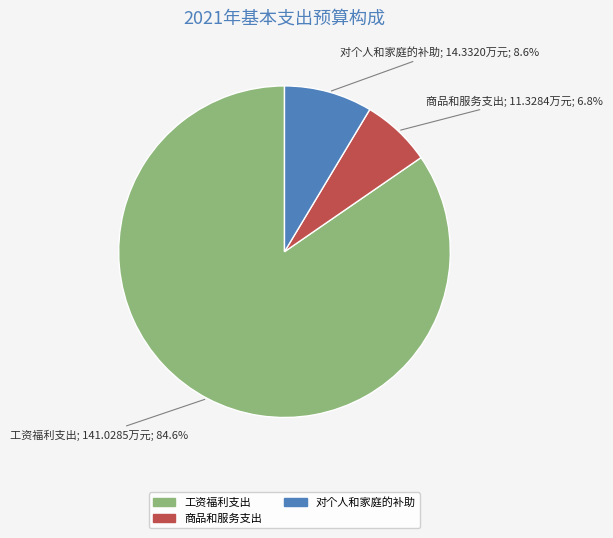

What percentage is the 商品和服务支出 slice, to the nearest percent?

7%